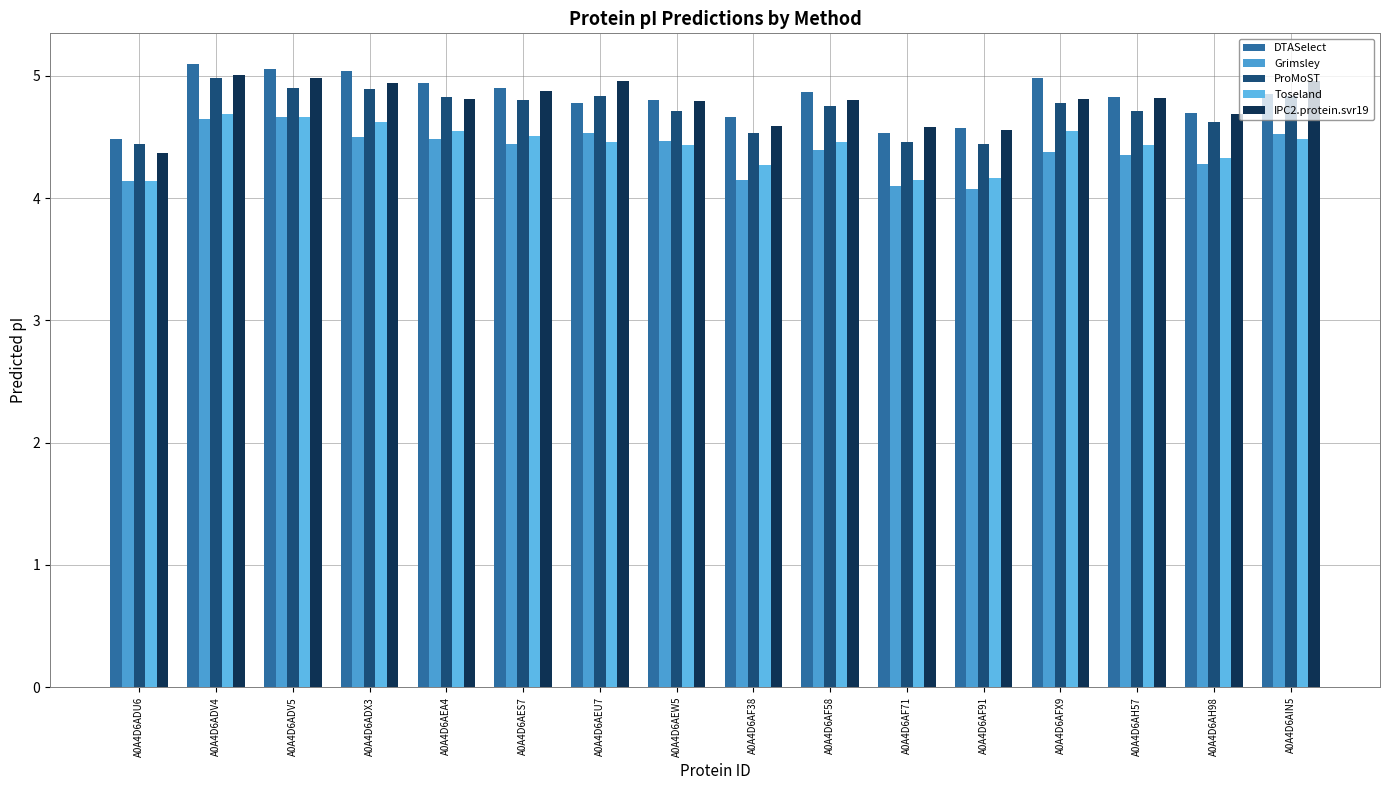

The Grimsley series shows 4.4 at A0A4D6AFX9. True or false?

True